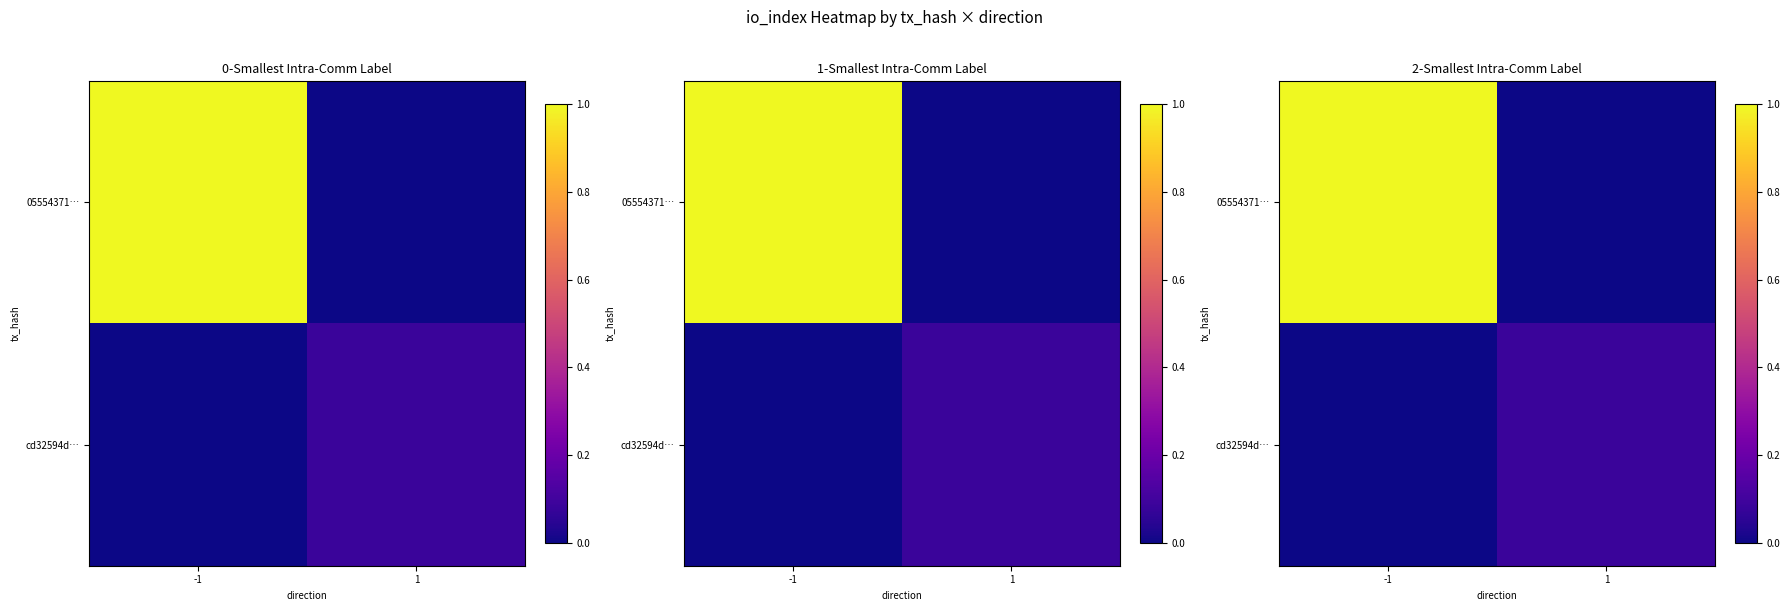

List the labels in order of 05554371… value, largest first.

-1, 1